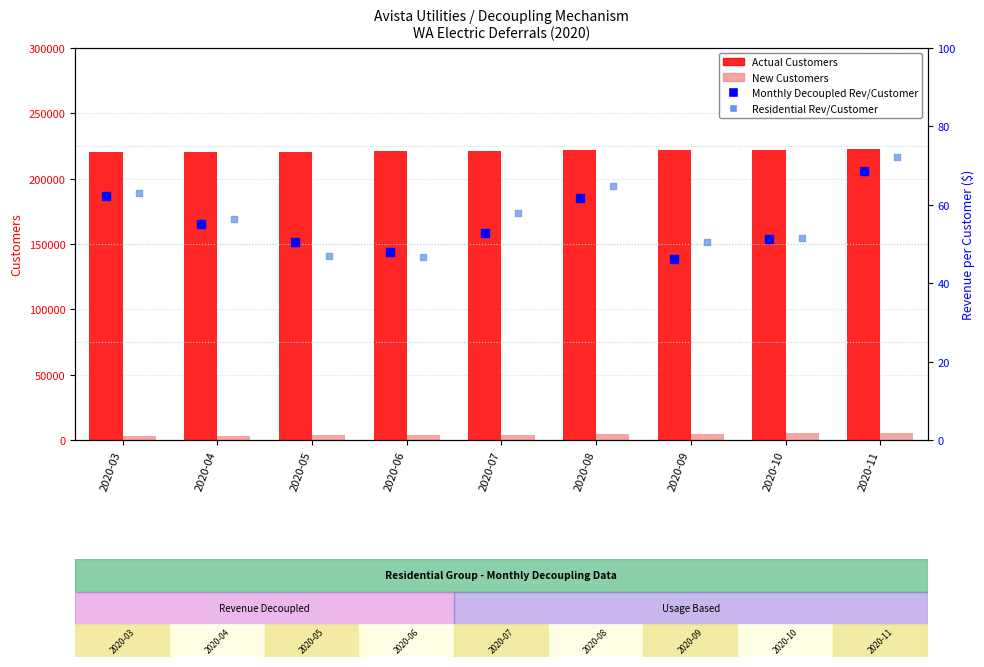

Is the value of New Customers at 2020-09 greater than the value of Actual Customers at 2020-03?

No